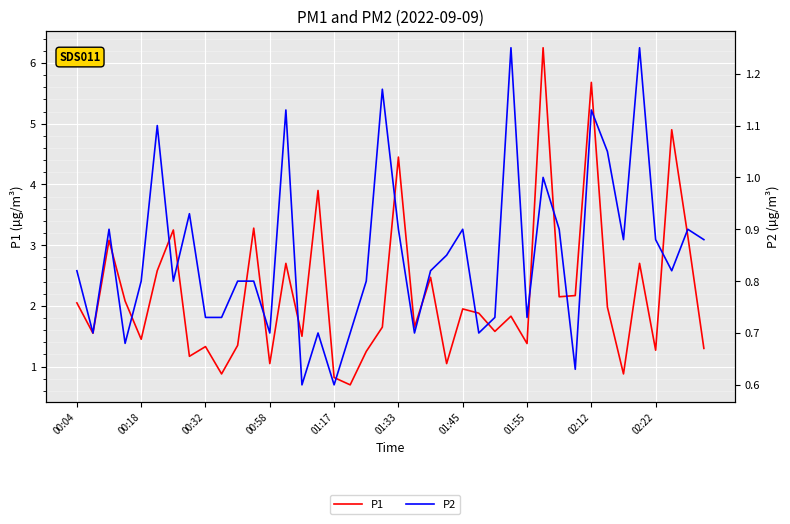

What is the sum of all P1 values?

88.3